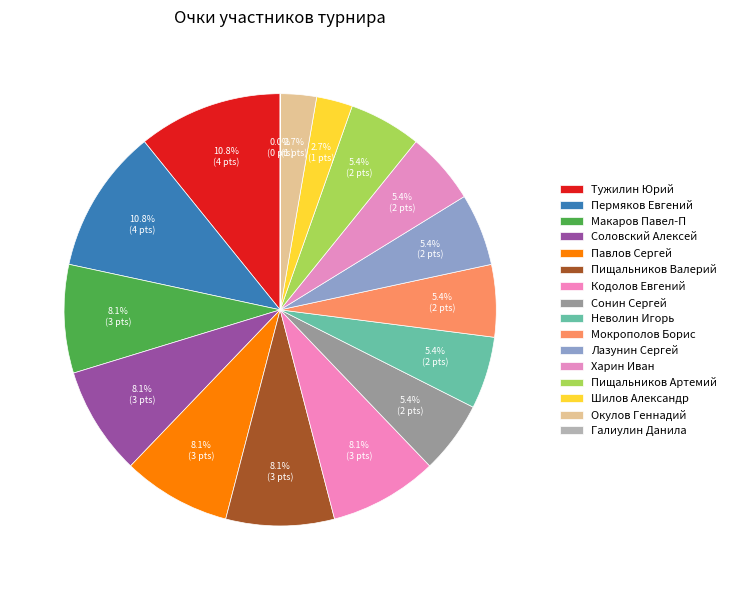

What is the total percentage of Соловский Алексей and Сонин Сергей?

13.5%